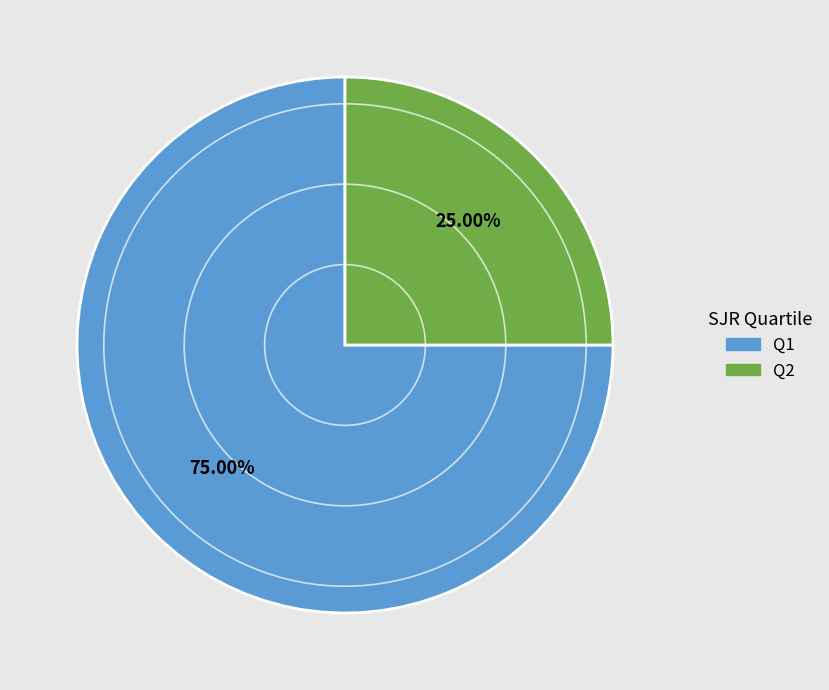

Is there a majority slice in this chart?

Yes